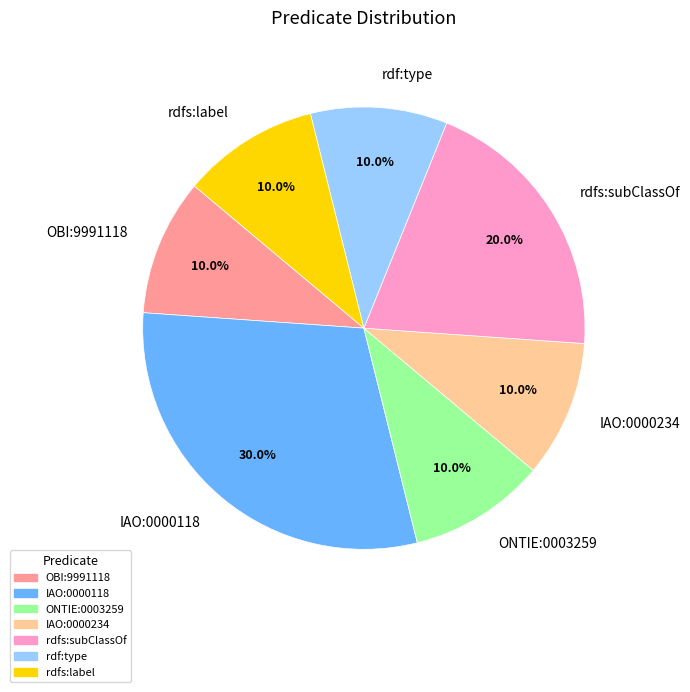

What is the total percentage of ONTIE:0003259 and IAO:0000118?

40.0%